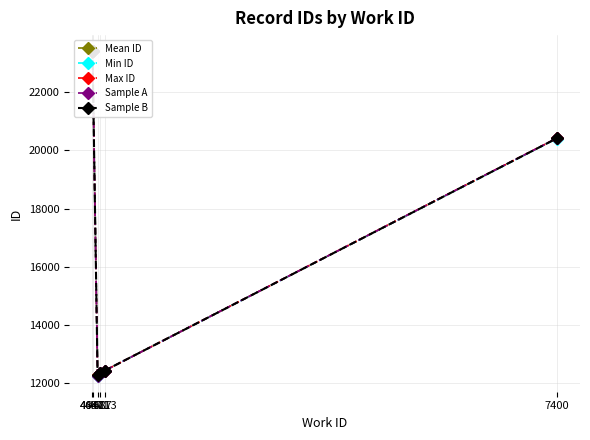

At how many categories does at least one series exceed 16834?

3